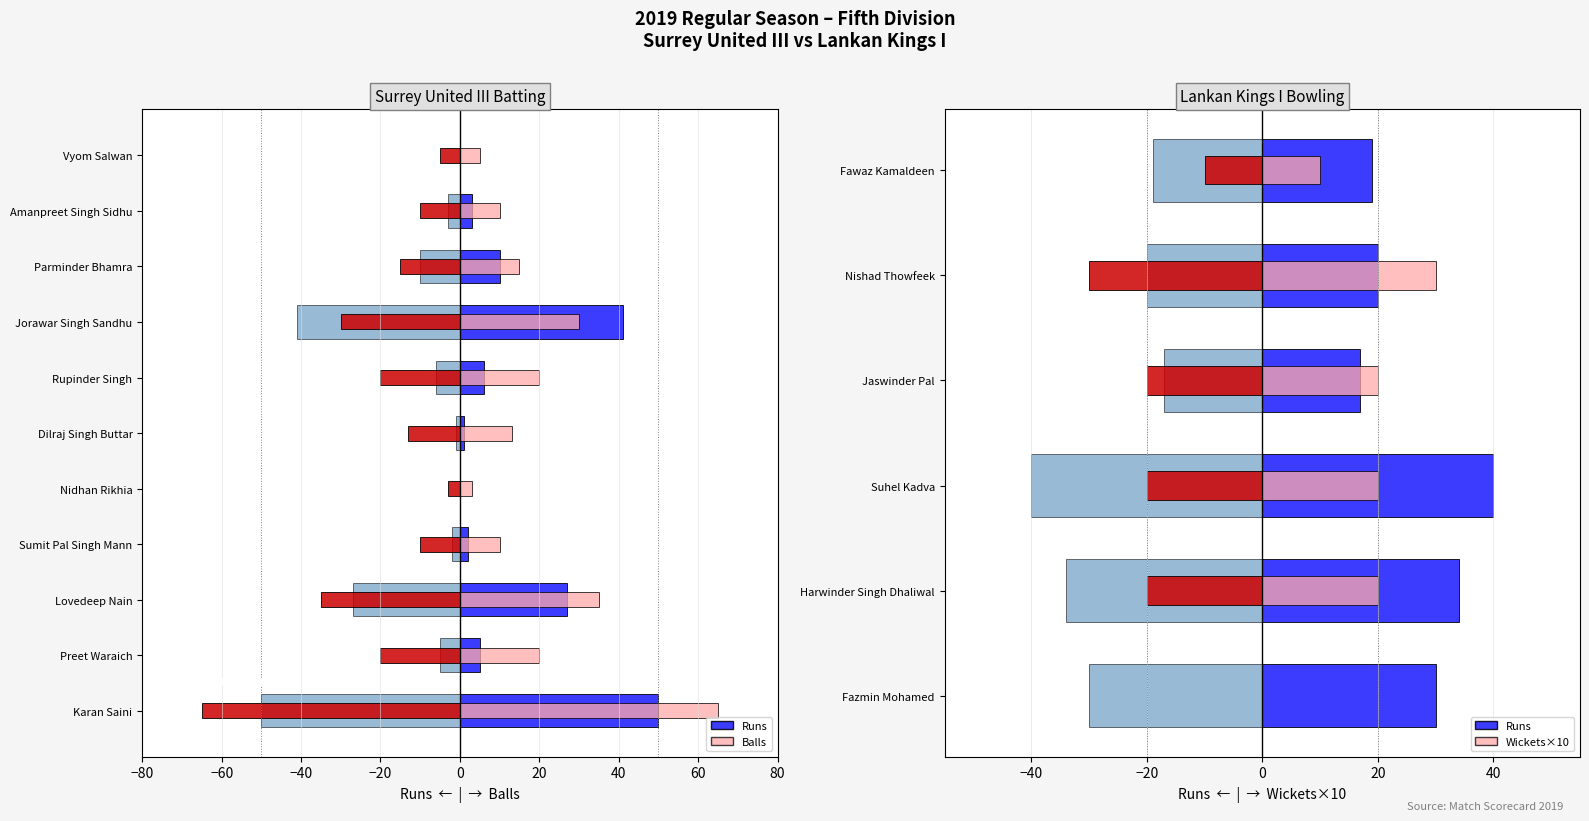

At how many categories does at least one series exceed -60?

11